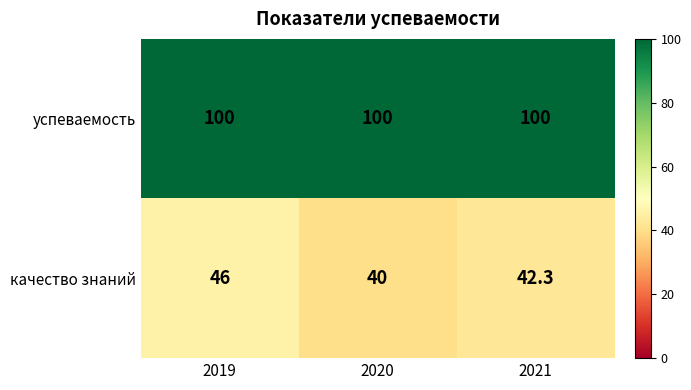

Which series has the largest range (max minus min)?

качество знаний